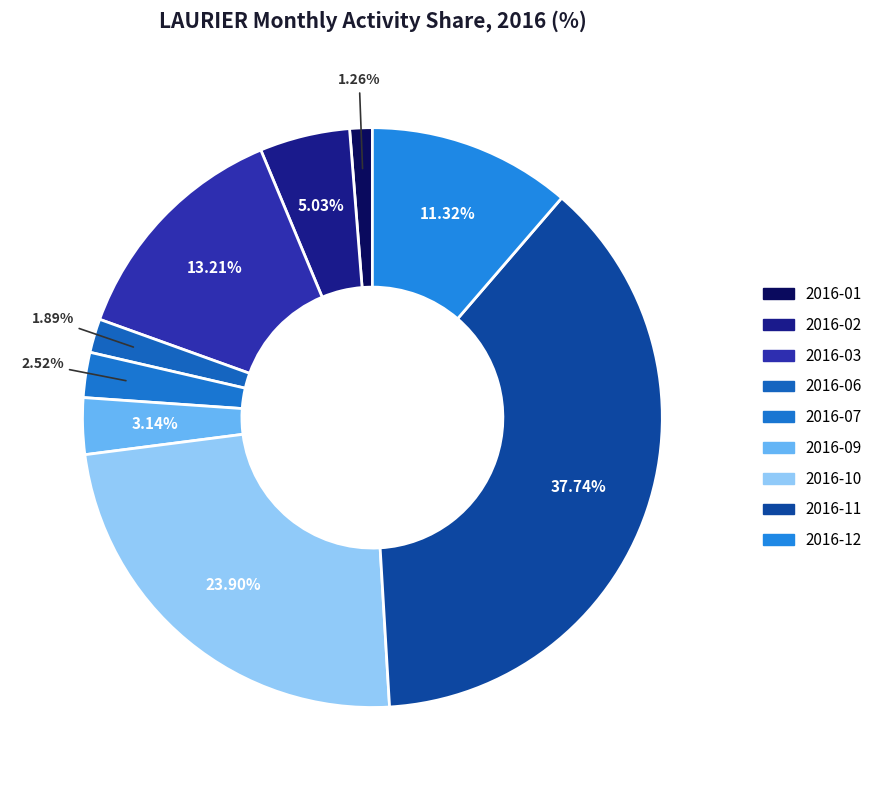

How many segments does this pie chart have?

9